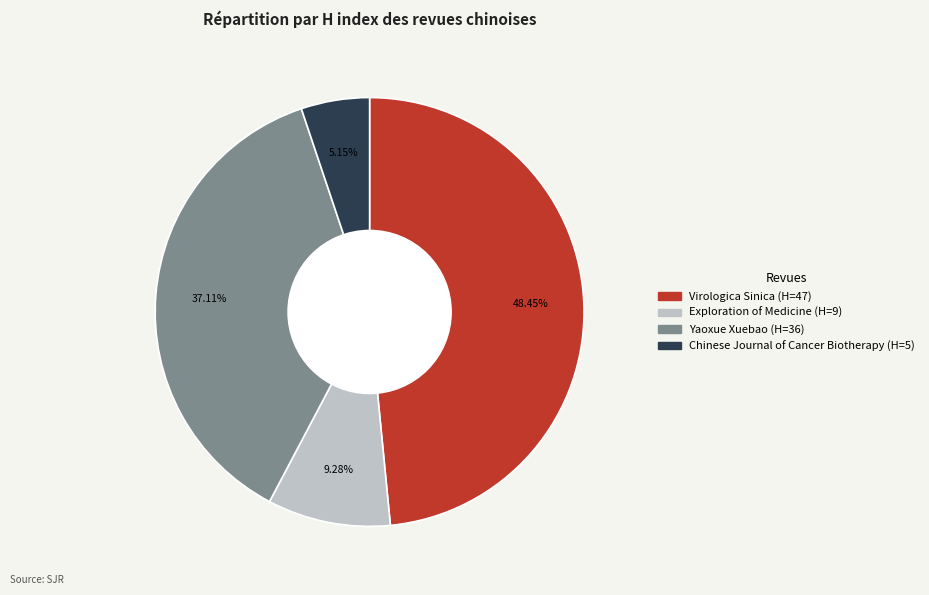

What percentage is the Chinese Journal of Cancer Biotherapy slice, to the nearest percent?

5%